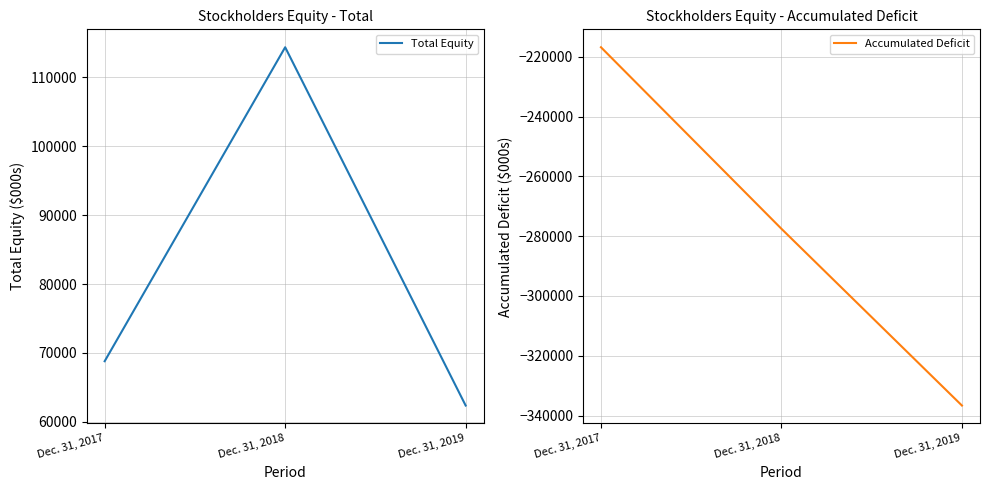

At Dec. 31, 2017, list the series in order from smallest to largest.

Accumulated Deficit, Total Equity